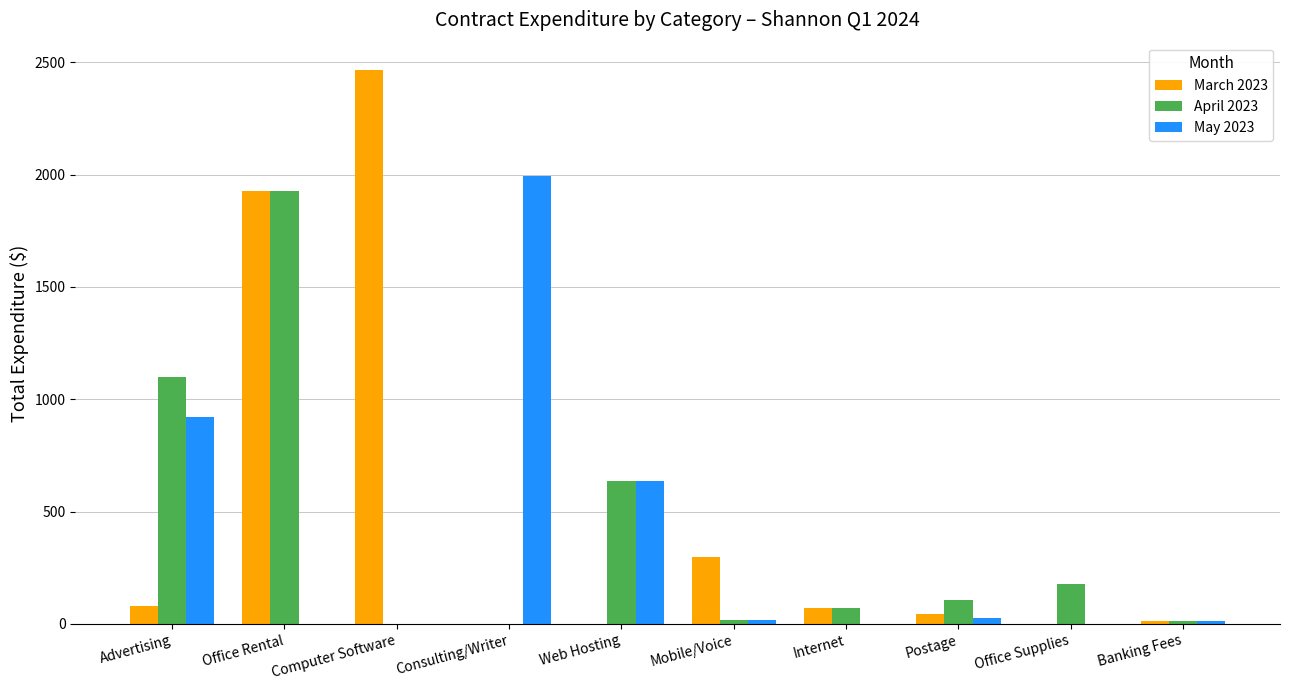

Which series changed the most between Office Rental and Computer Software?

April 2023